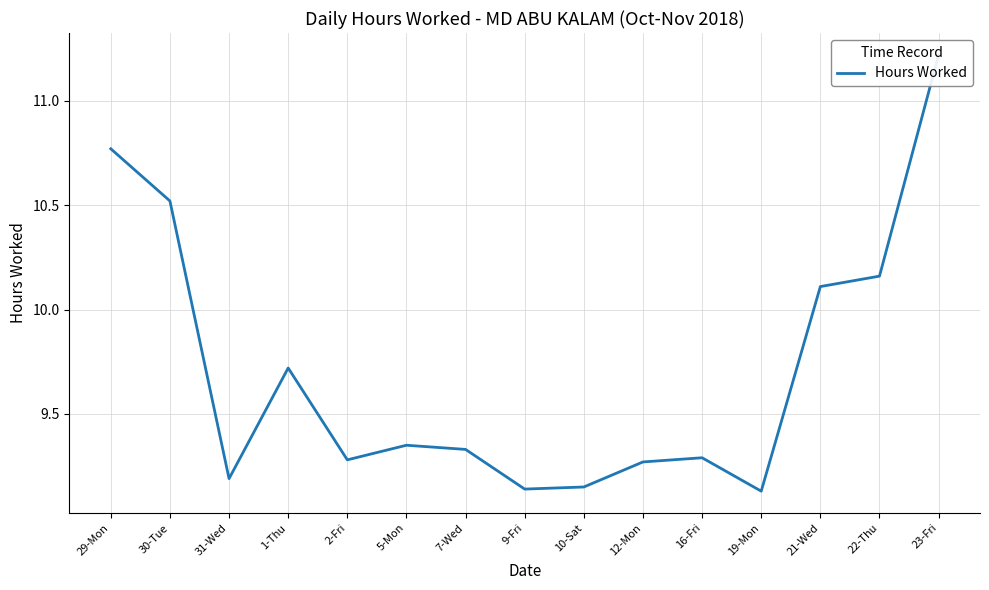

What is the label of the 5th point from the left?

2-Fri